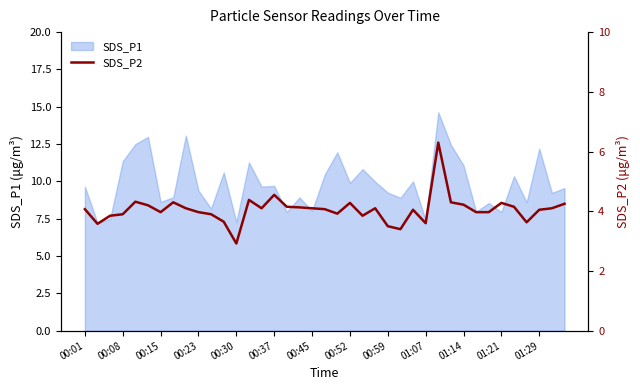

Is it true that SDS_P1 equals 8.0 at 00:45?

True